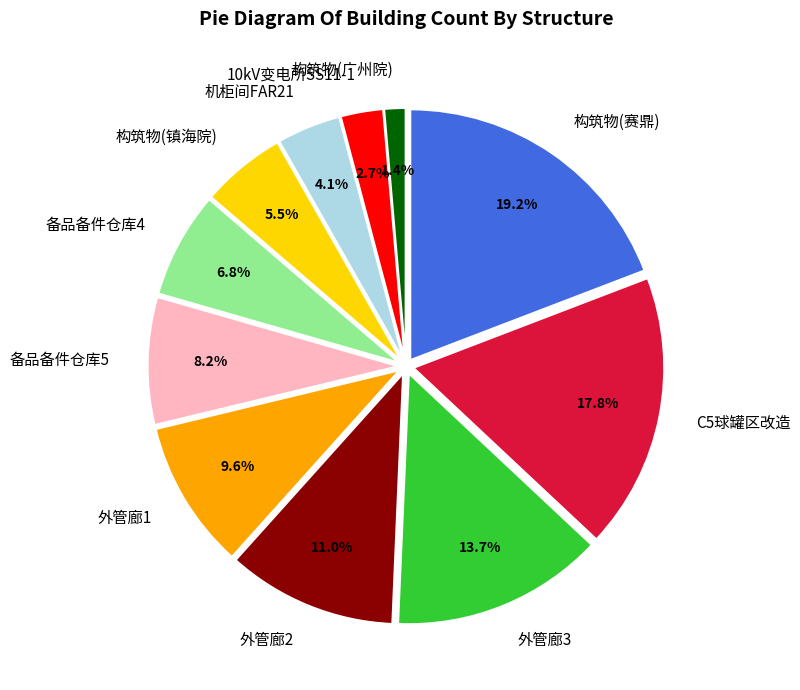

What is the smallest slice in the pie chart?

构筑物(广州院)